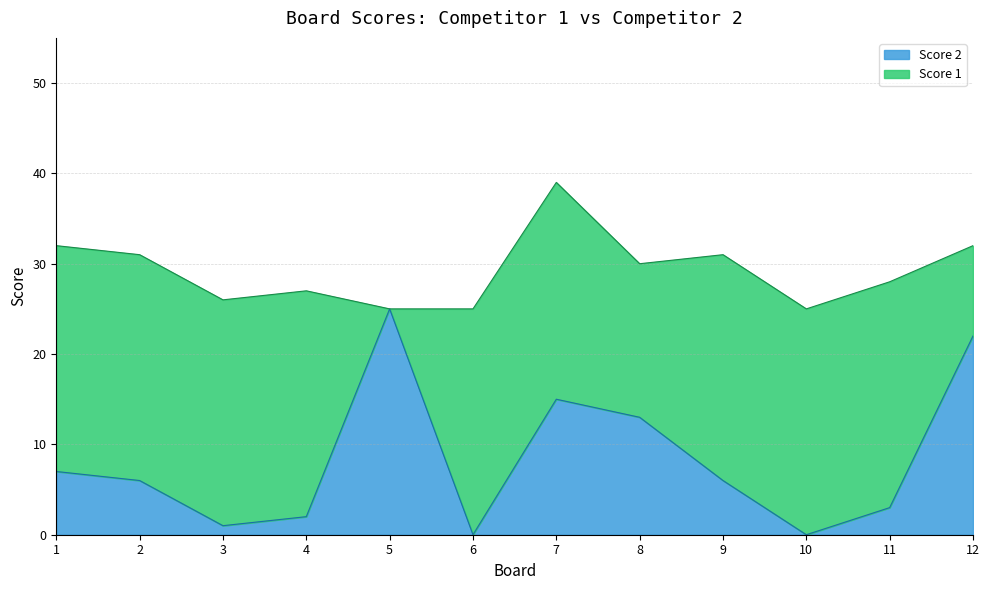

How many data points does each series have?

12